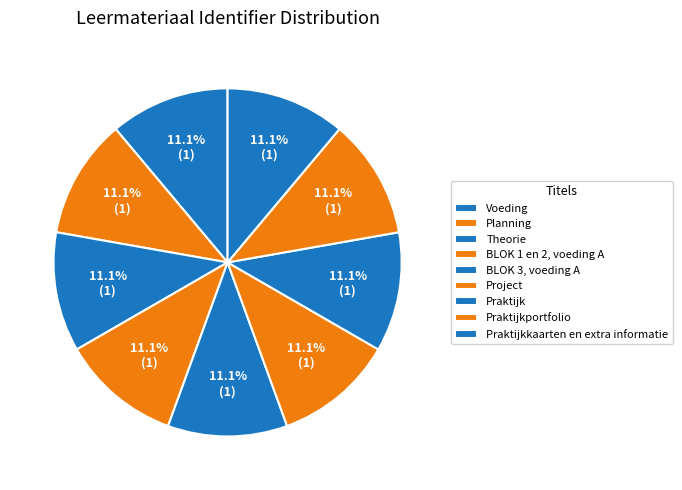

Which has a higher value, BLOK 3, voeding A or Planning?

BLOK 3, voeding A